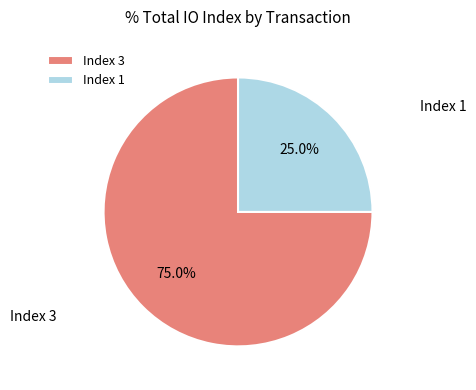

What is the majority slice?

Index 3